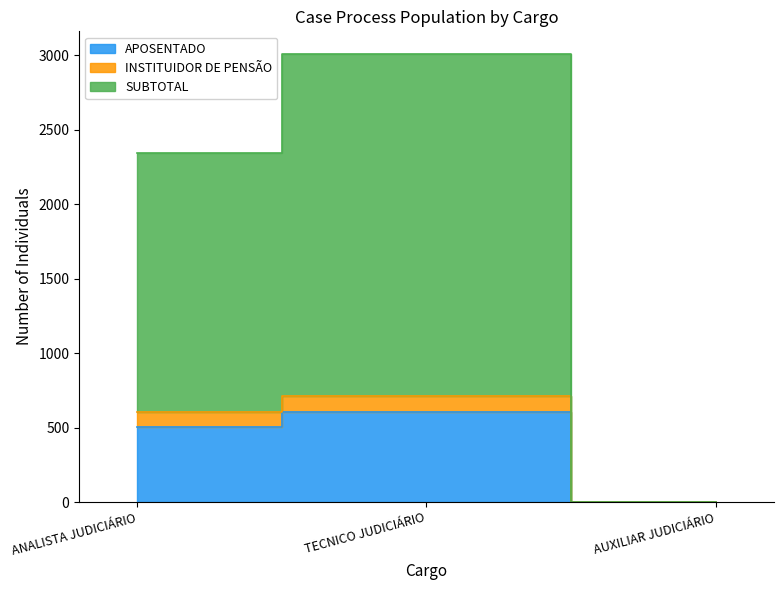

Rank the series at AUXILIAR JUDICIÁRIO from highest to lowest value.

APOSENTADO, INSTITUIDOR DE PENSÃO, SUBTOTAL